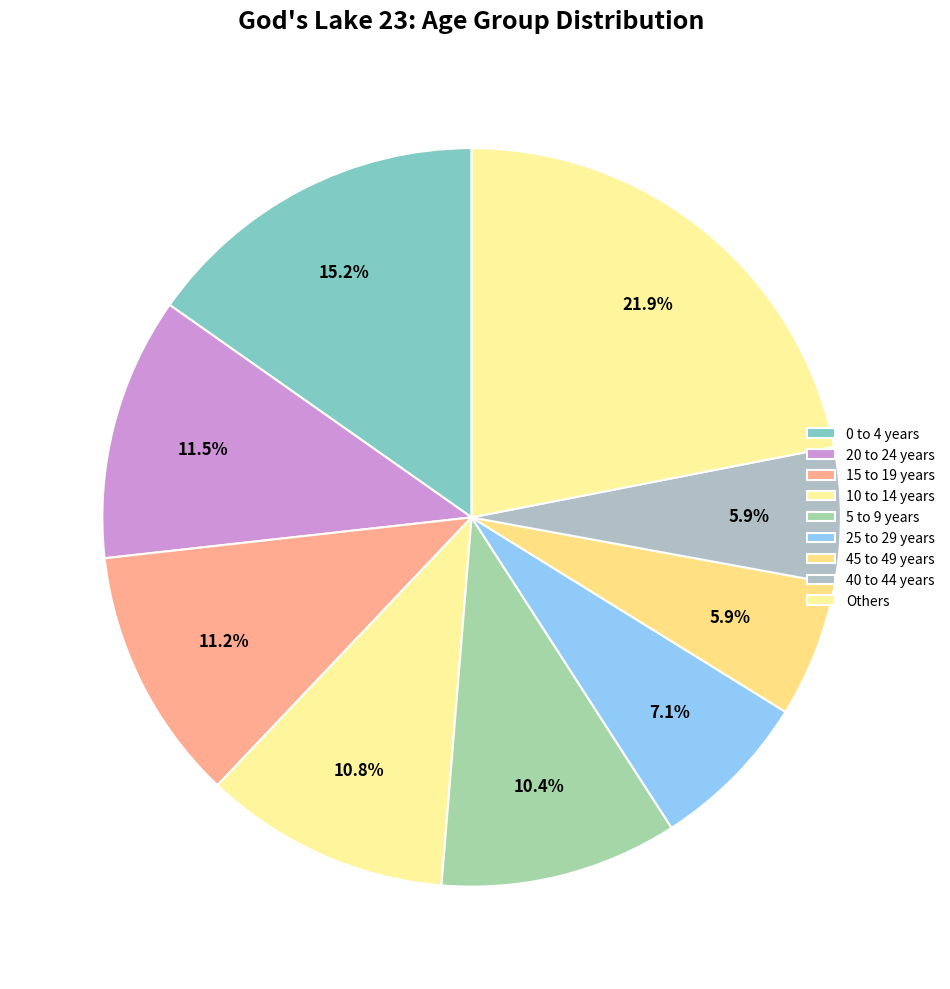

Count the number of slices in the pie.

9